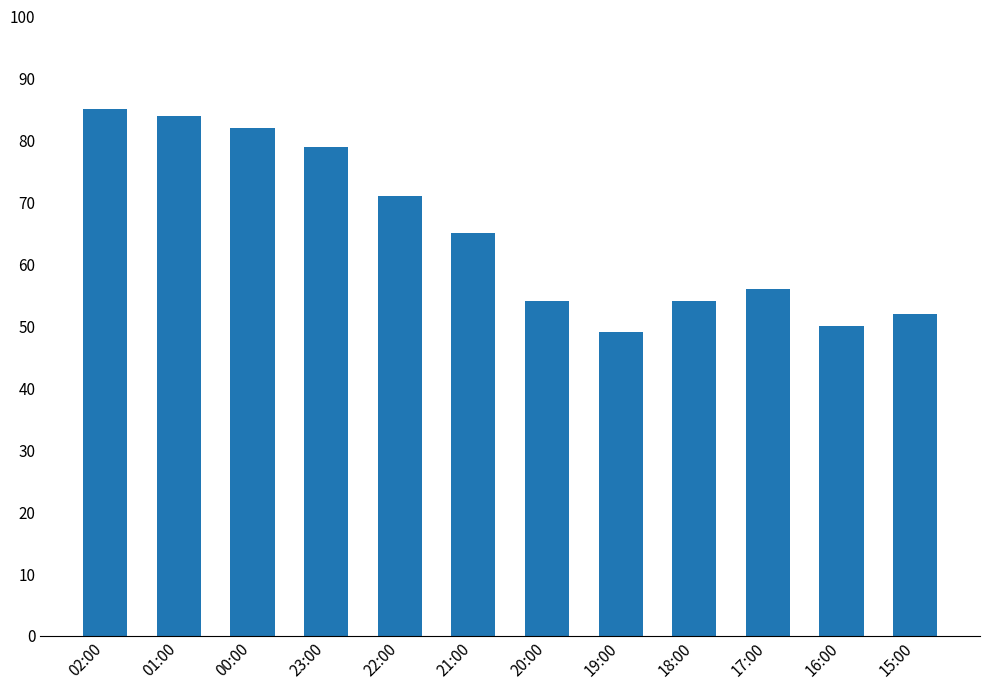

What is the sum of the values at 20:00 and 16:00?

104